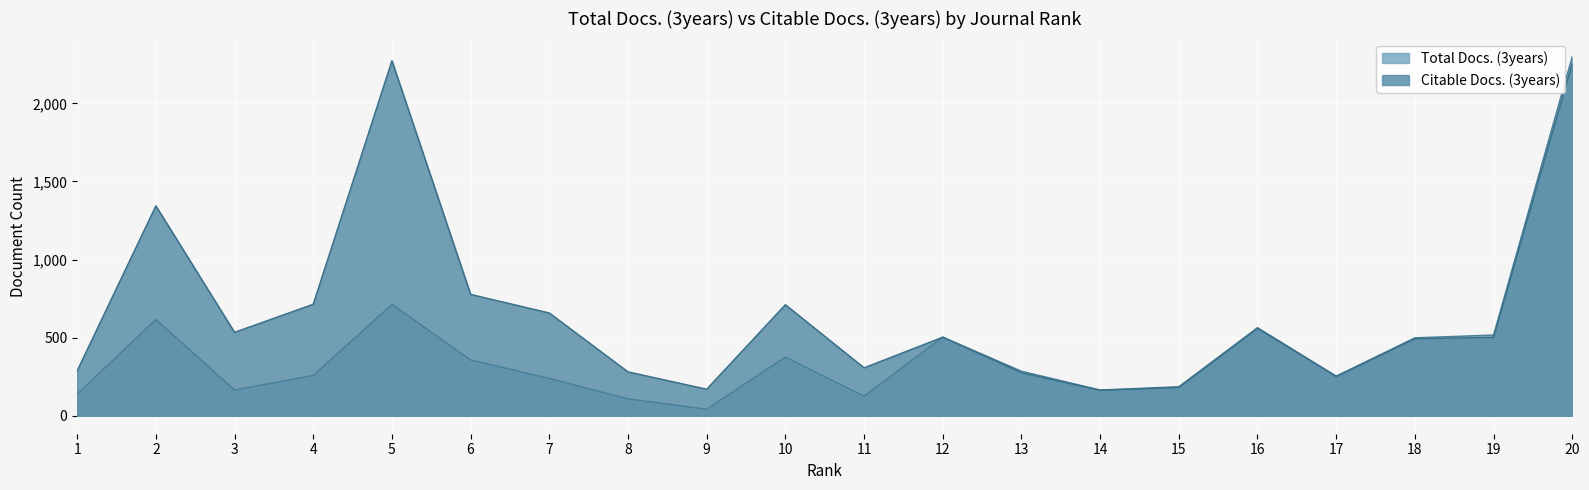

List the series in order of their peak value, highest first.

Total Docs. (3years), Citable Docs. (3years)